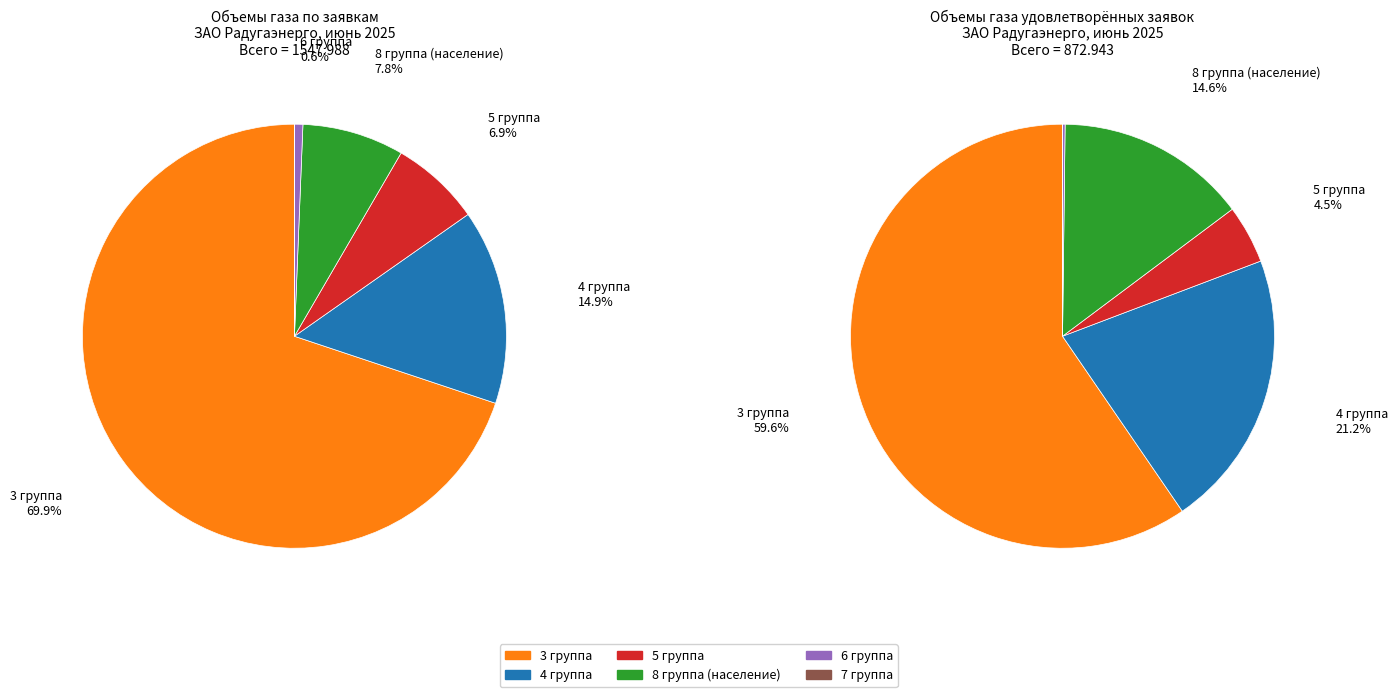

True or false: 8 группа (население) accounts for 22% of the total.

False